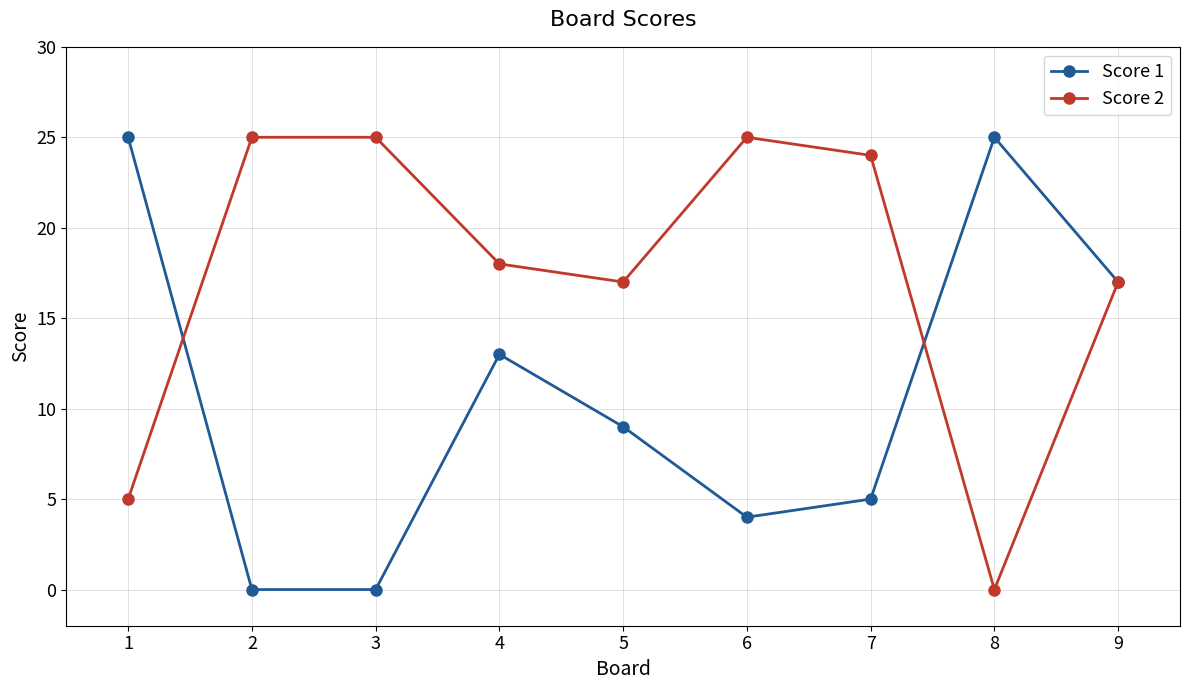

True or false: Score 1 has a value of 17 at 9.

True